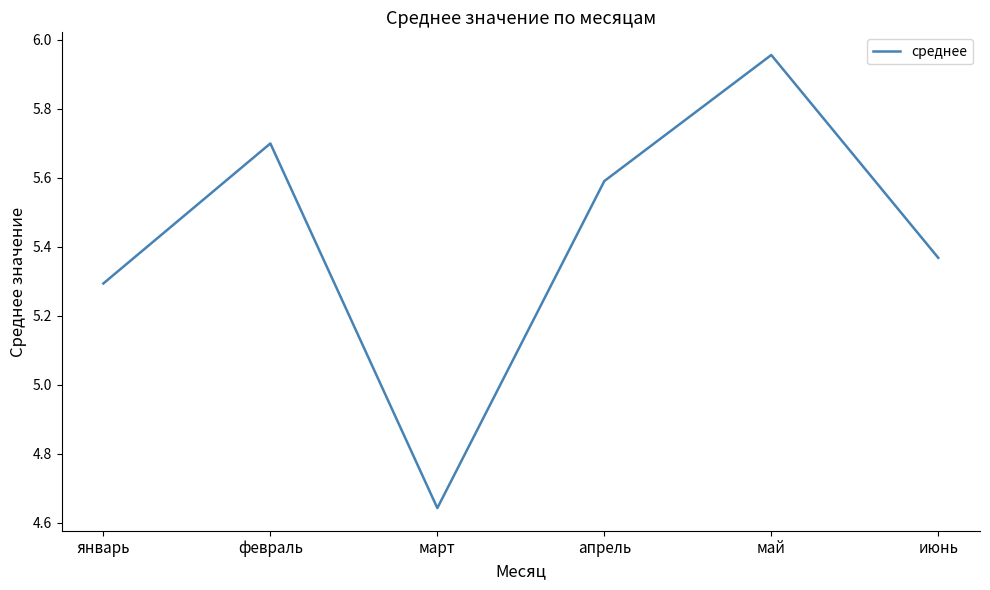

Which label corresponds to the smallest value in the chart?

март